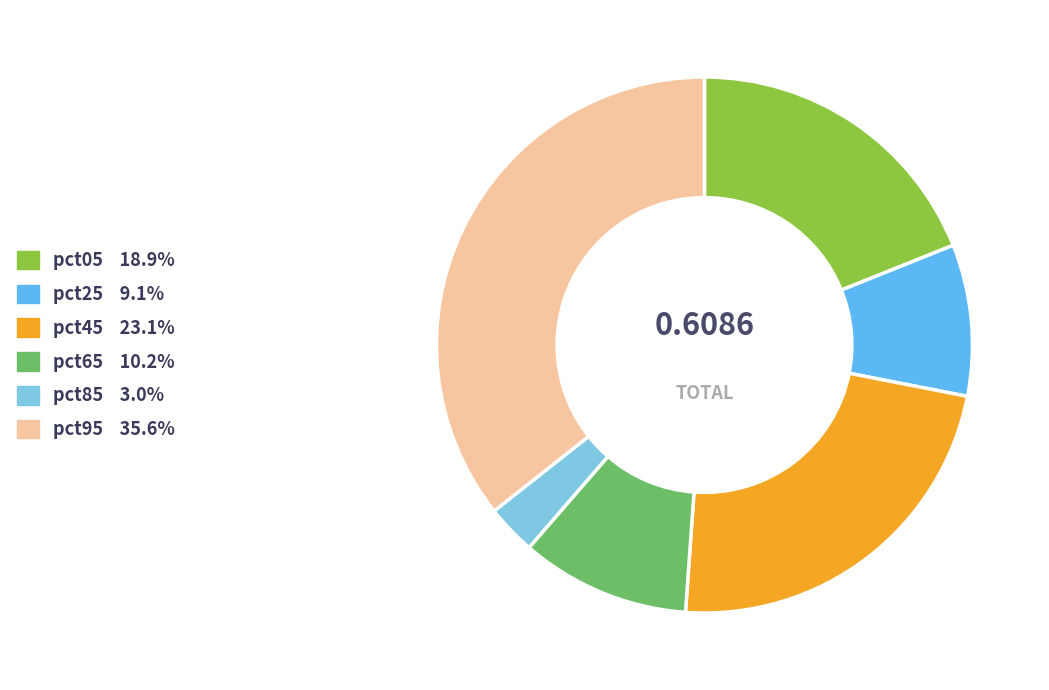

Count the number of slices in the pie.

6